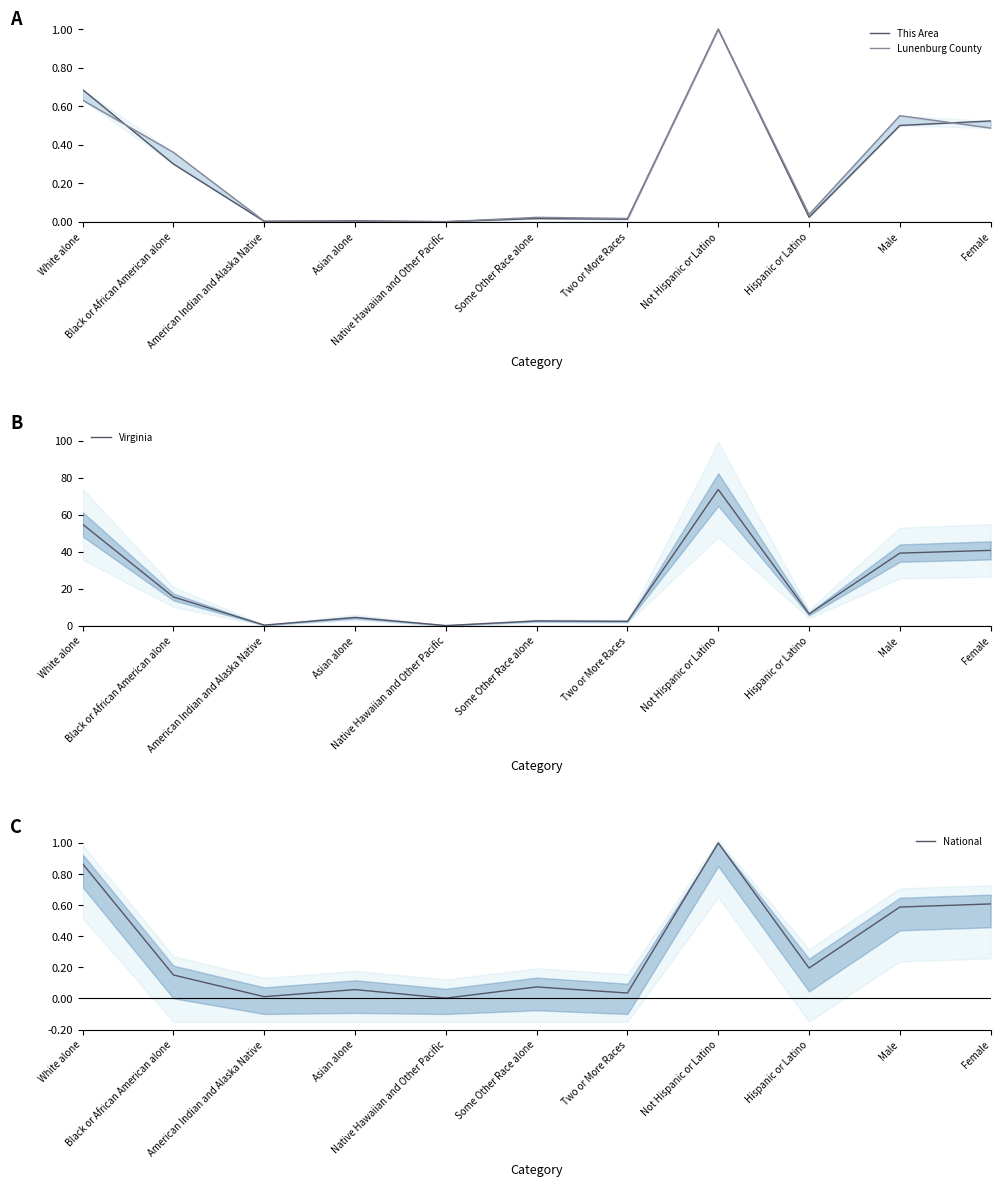

What is the approximate value of Lunenburg County at Male?

0.6